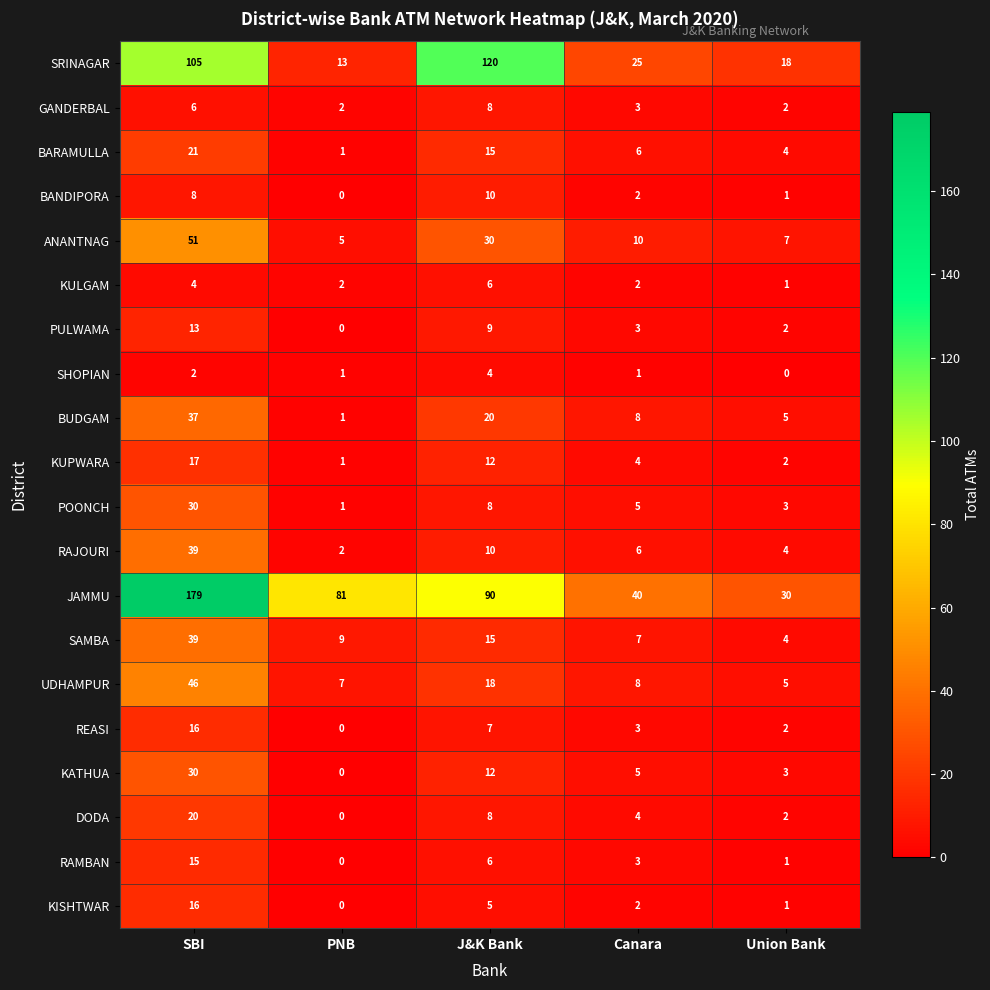

What is the difference between the SHOPIAN values at Union Bank and J&K Bank?

4